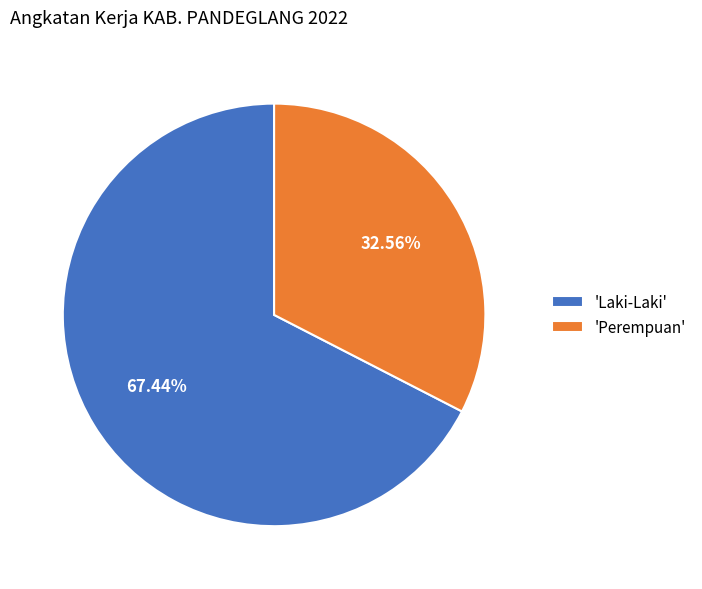

Is there any slice that represents more than half of the pie?

Yes